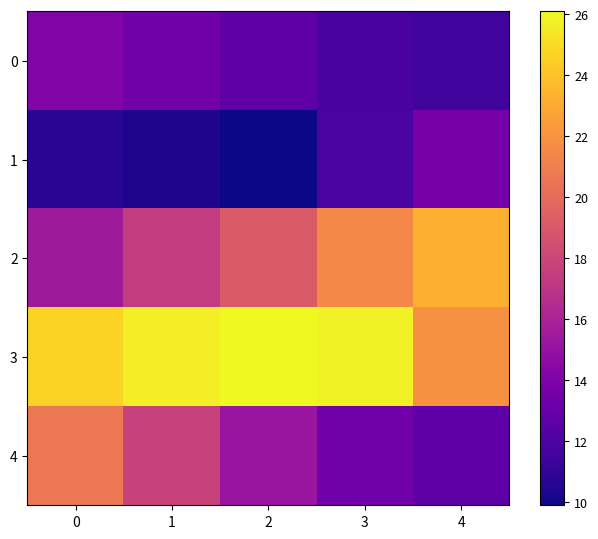

At how many categories does at least one series exceed 23?

5